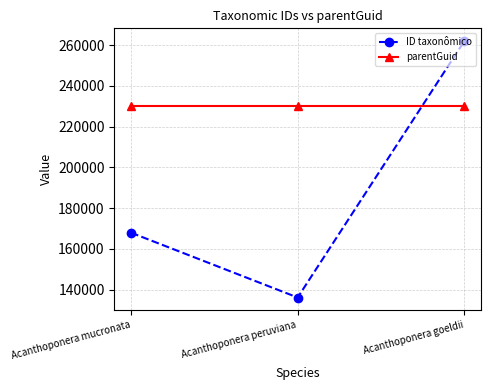

Reading left to right, extract all data points from this chart.

ID taxonômico: Acanthoponera mucronata=167906	Acanthoponera peruviana=136096	Acanthoponera goeldii=261925
parentGuid: Acanthoponera mucronata=230267	Acanthoponera peruviana=230267	Acanthoponera goeldii=230267